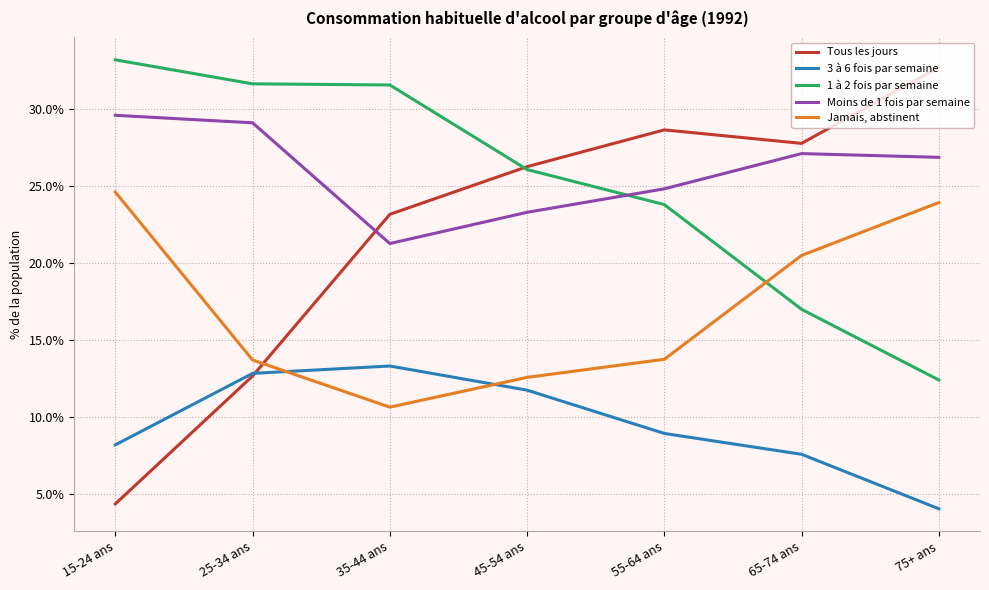

Rank the series at 15-24 ans from highest to lowest value.

1 à 2 fois par semaine, Moins de 1 fois par semaine, Jamais, abstinent, 3 à 6 fois par semaine, Tous les jours